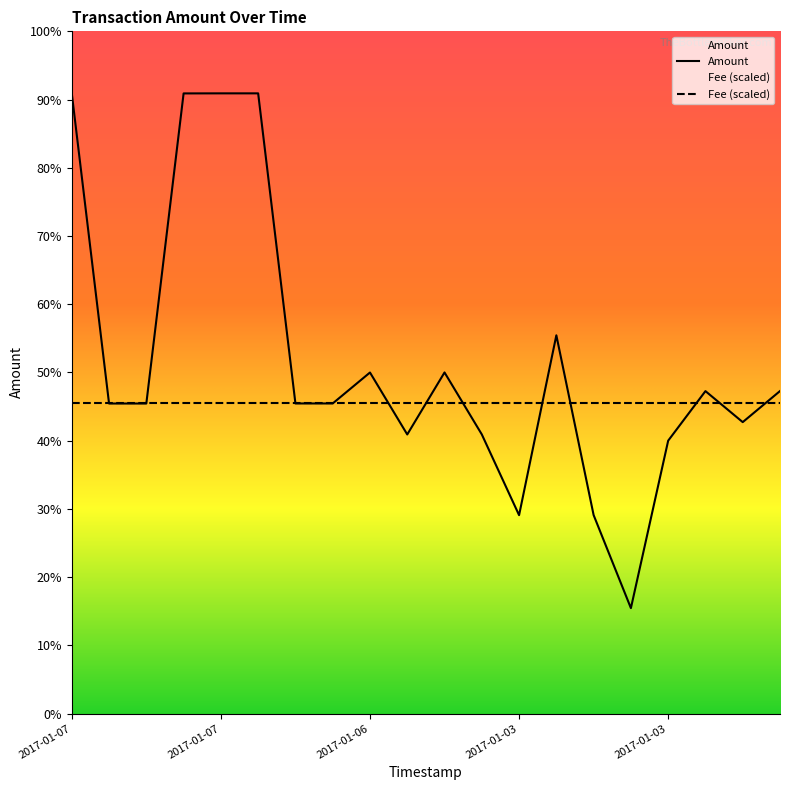

True or false: the data shows 6099 at 2017-01-03 04:55:04.

True